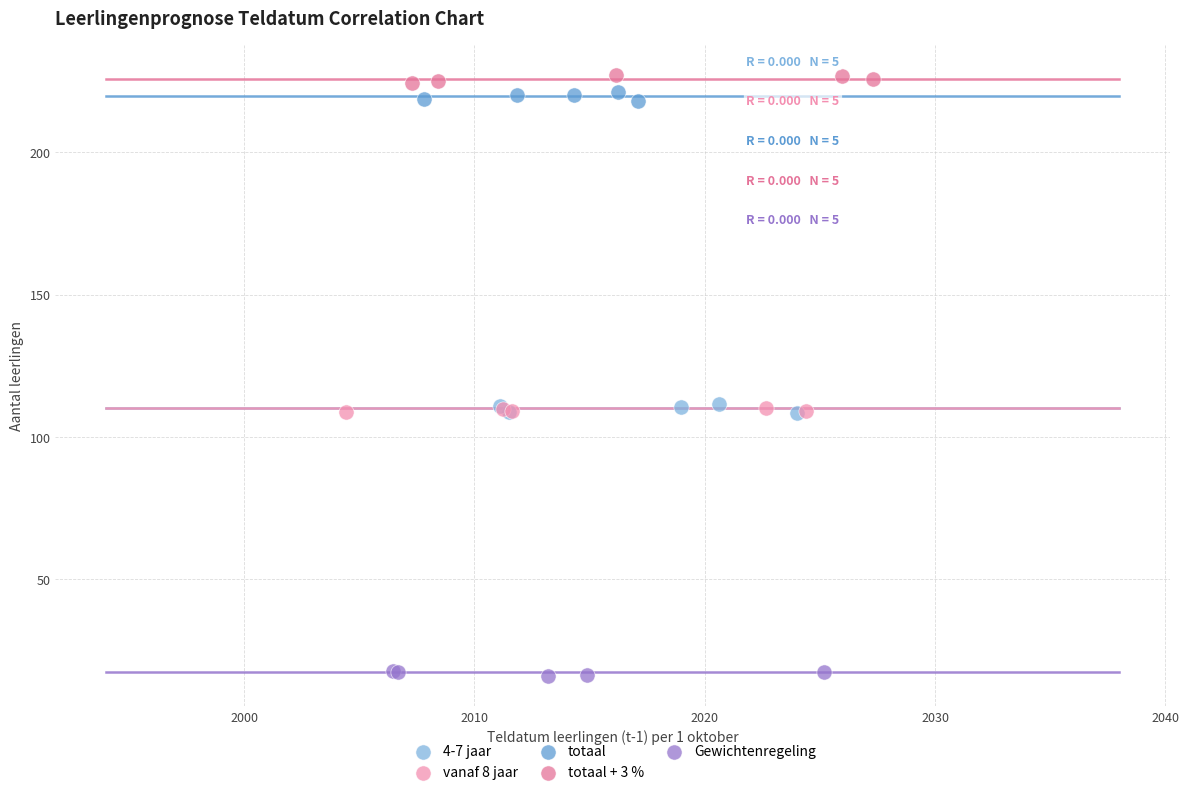

Which series contains the lowest Y value?

Gewichtenregeling